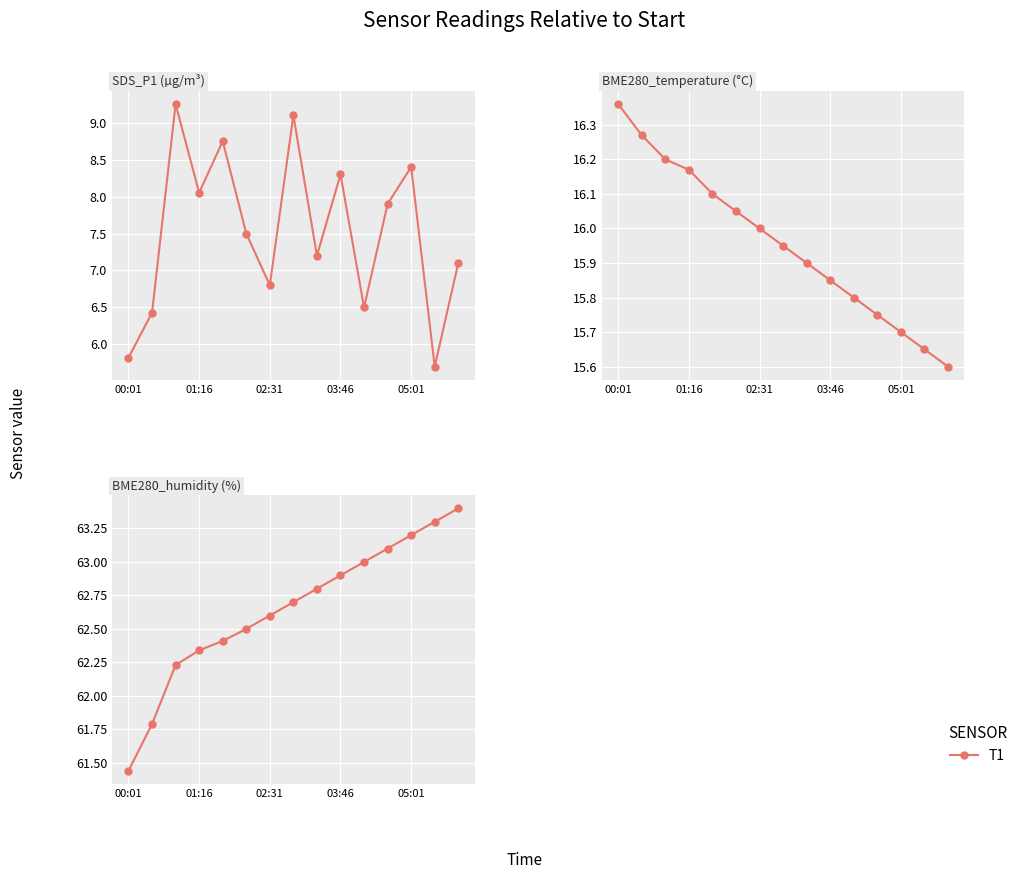

Between 14 and 6, which is larger?

14